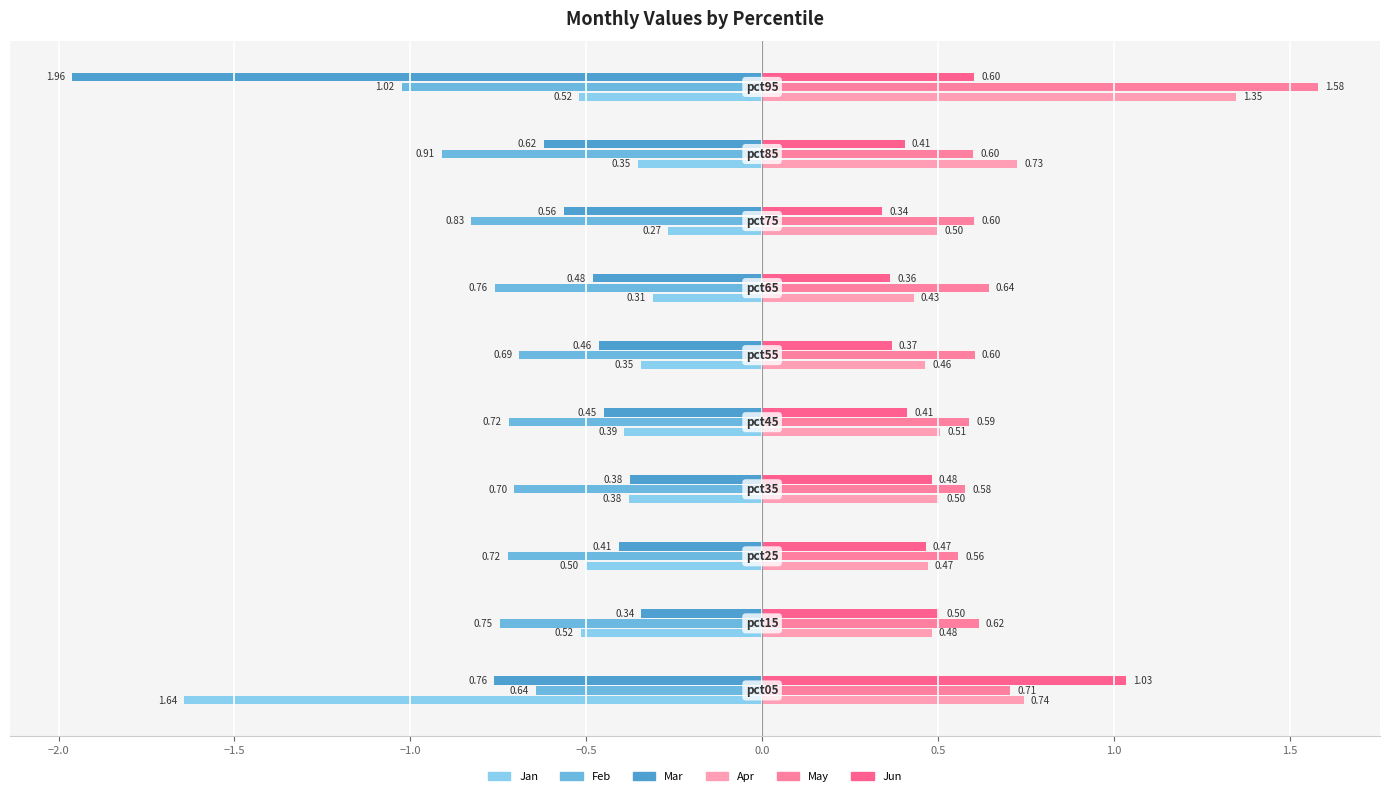

Which series has the largest total across all categories?

Feb